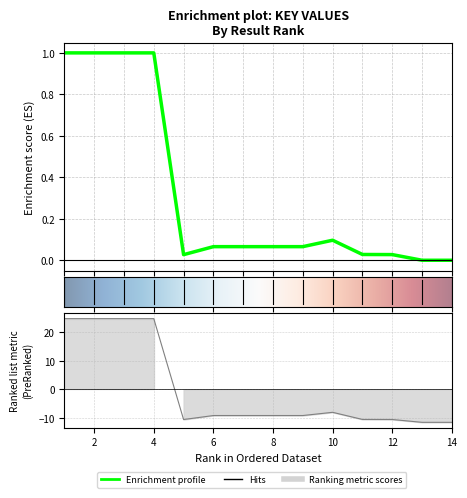

Count the number of categories in the chart.

14